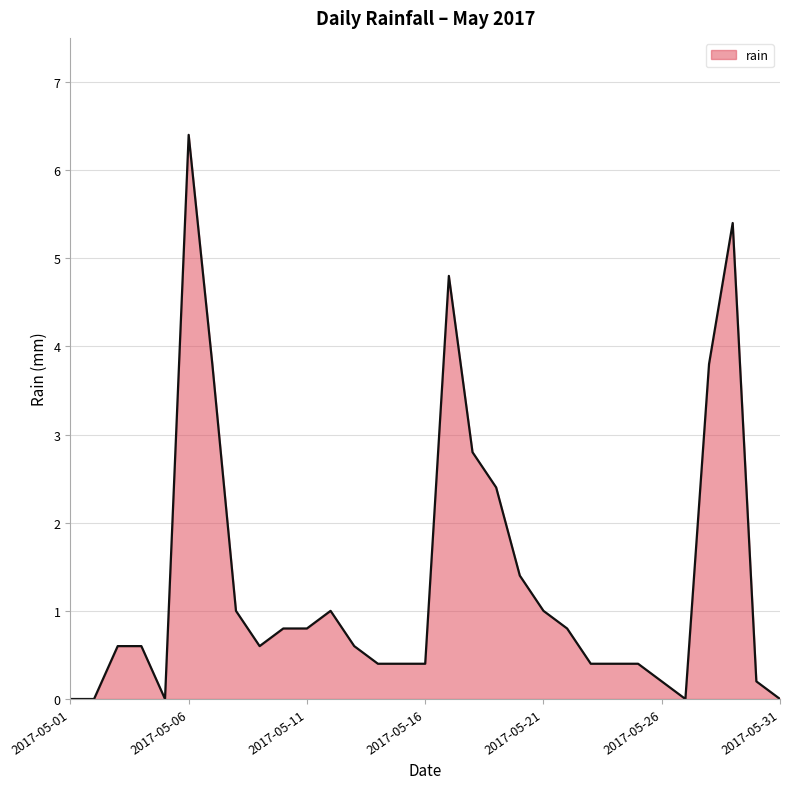

Reading left to right, list all the values displayed in this chart.

0.0	0.0	0.6	0.6	0.0	6.4	3.8	1.0	0.6	0.8	0.8	1.0	0.6	0.4	0.4	0.4	4.8	2.8	2.4	1.4	1.0	0.8	0.4	0.4	0.4	0.2	0.0	3.8	5.4	0.2	0.0